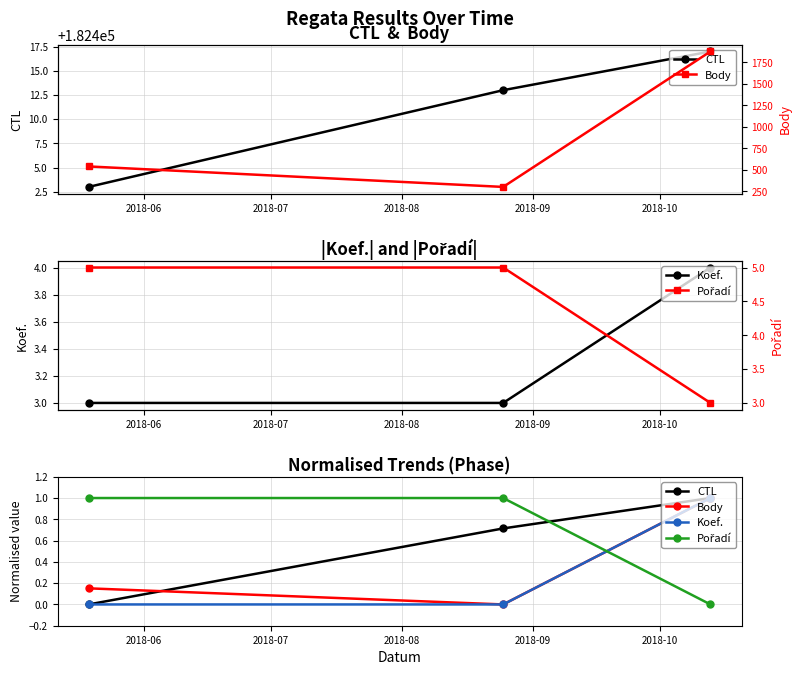

What are all the series names shown in the legend?

CTL, Koef., Body, Pořadí